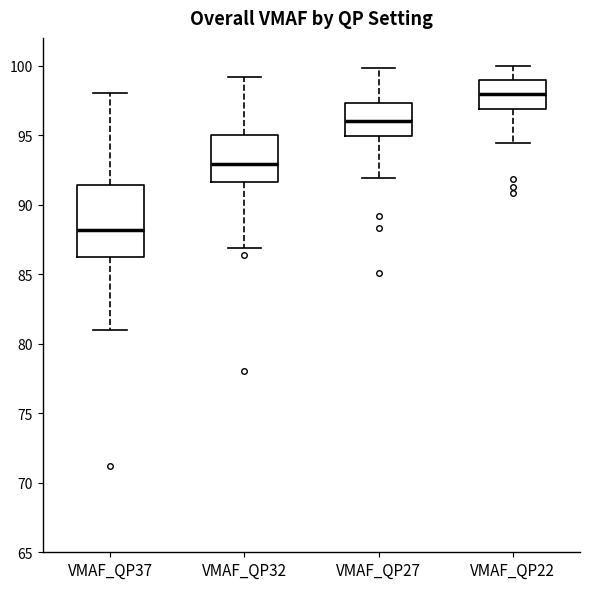

Reading left to right, read every box against the y-axis: the position of its median line, the range the box covers, and the ends of its whiskers. The values are not printed on the chart, so give them approximately, as read against the axis.

VMAF_QP37: median 88.0, box 86.0 to 91.5, whiskers 81.0 to 98.0
VMAF_QP32: median 93.0, box 91.5 to 95.0, whiskers 87.0 to 99.0
VMAF_QP27: median 96.0, box 95.0 to 97.5, whiskers 92.0 to 100.0
VMAF_QP22: median 98.0, box 97.0 to 99.0, whiskers 94.5 to 100.0